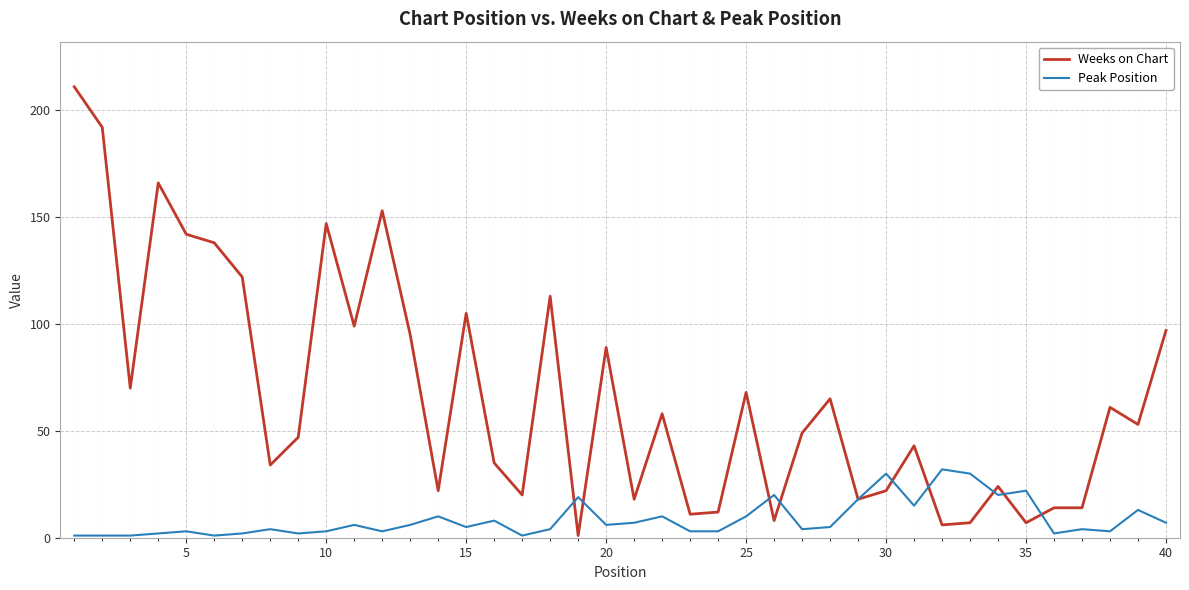

What is the maximum value shown in the chart?

211